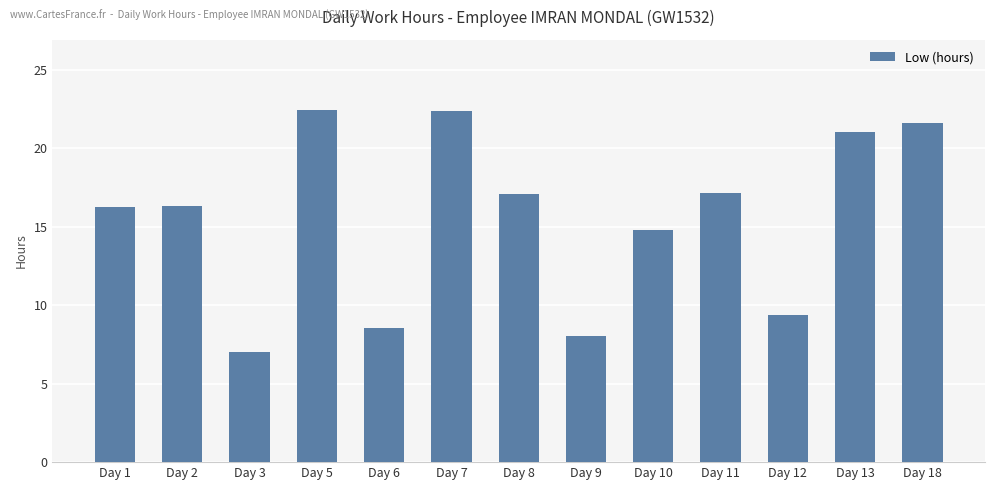

How many data points are above 16?

8